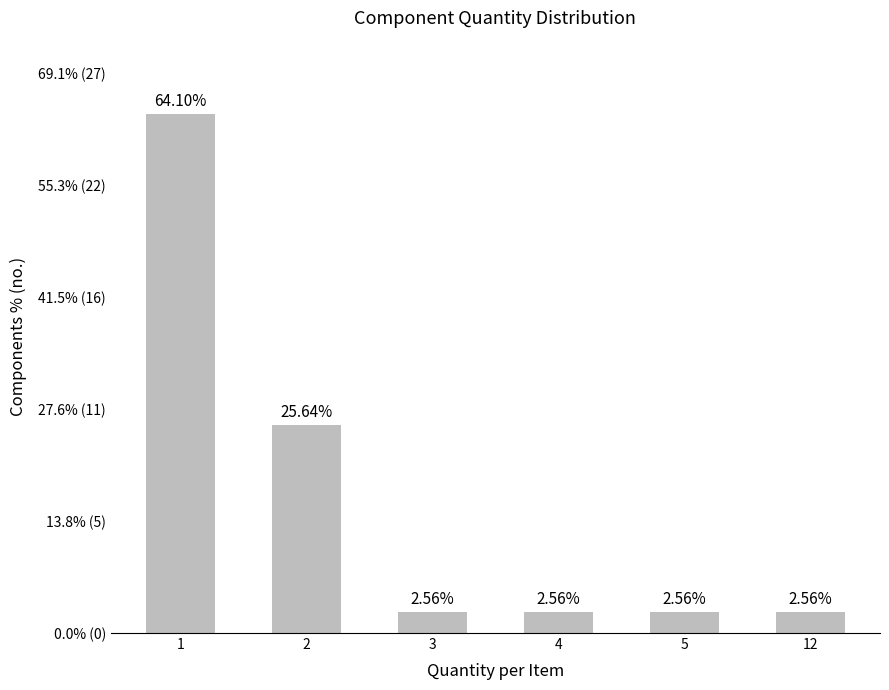

Are the bars horizontal?

No